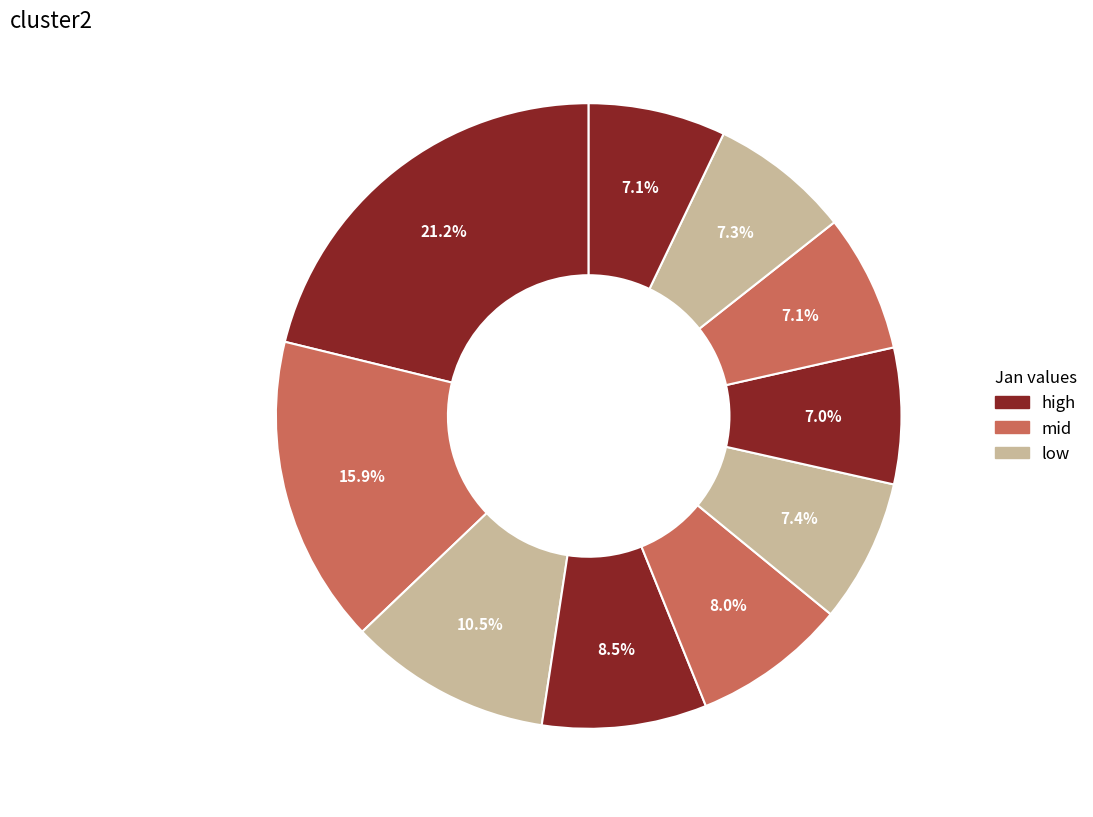

How many slices are in this pie chart?

10